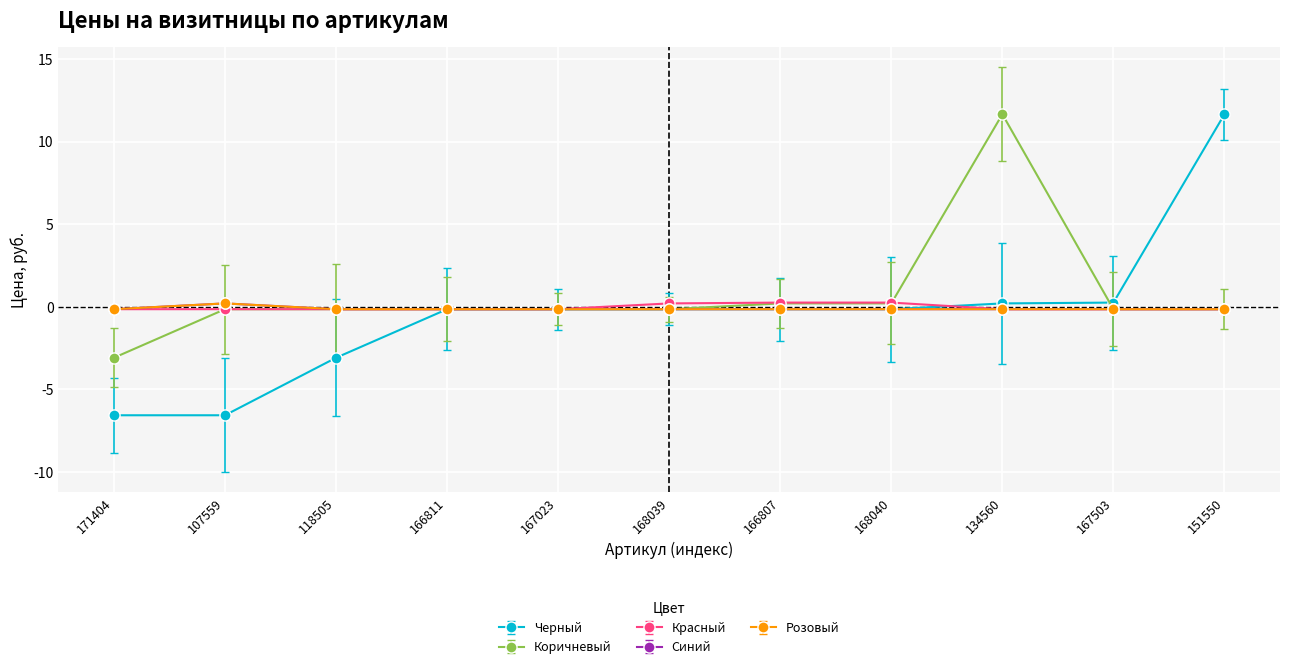

What is the label of the 3rd point from the left?

118505